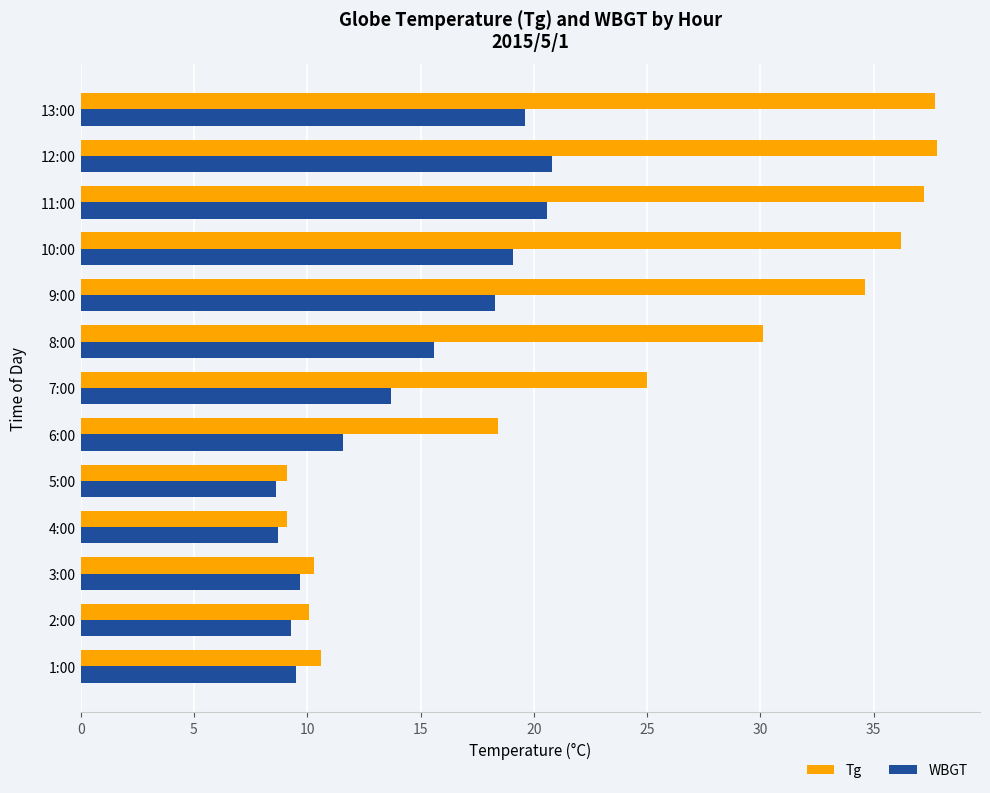

Is the value of Tg at 2:00 greater than the value of WBGT at 4:00?

Yes